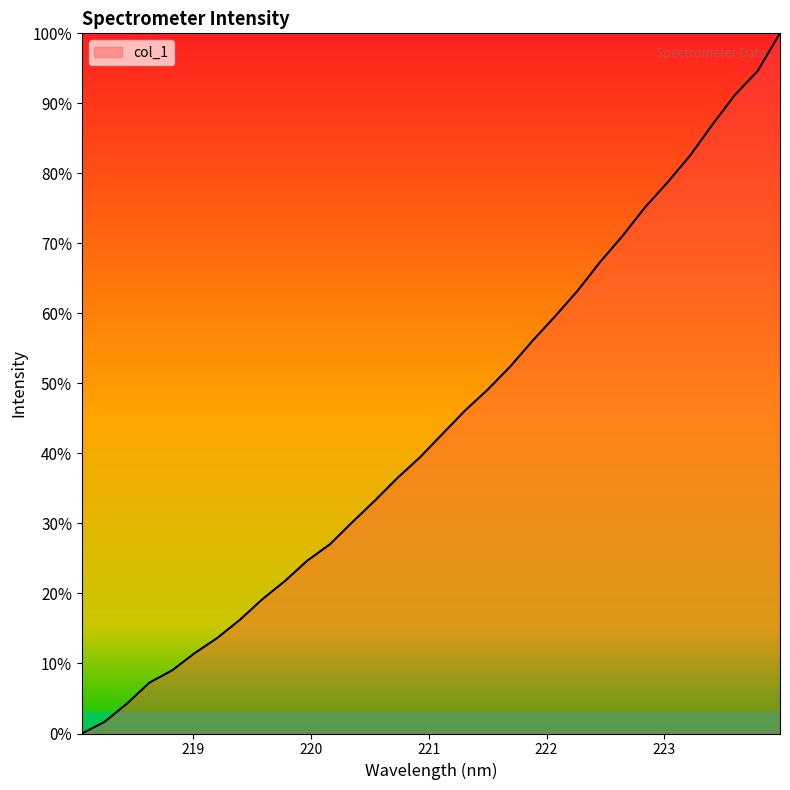

What is the maximum value shown in the chart?

100.0